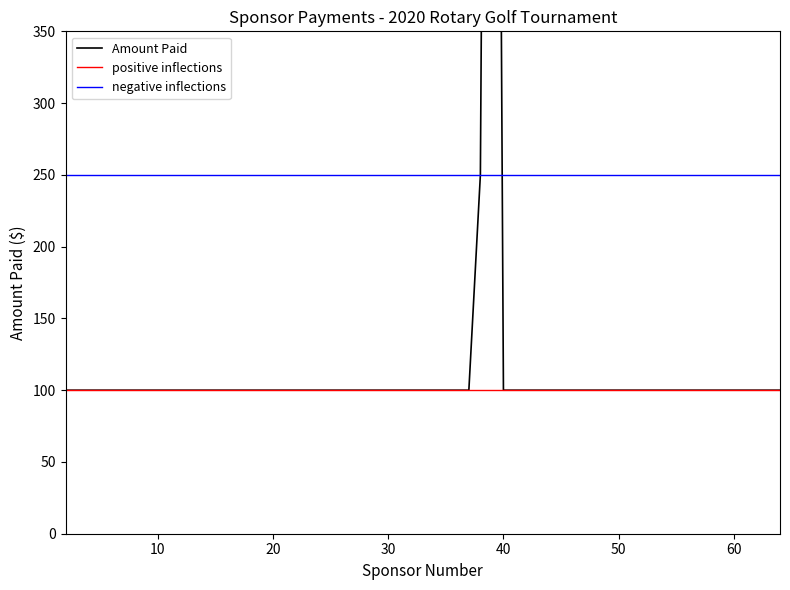

What is the maximum value shown in the chart?

1500